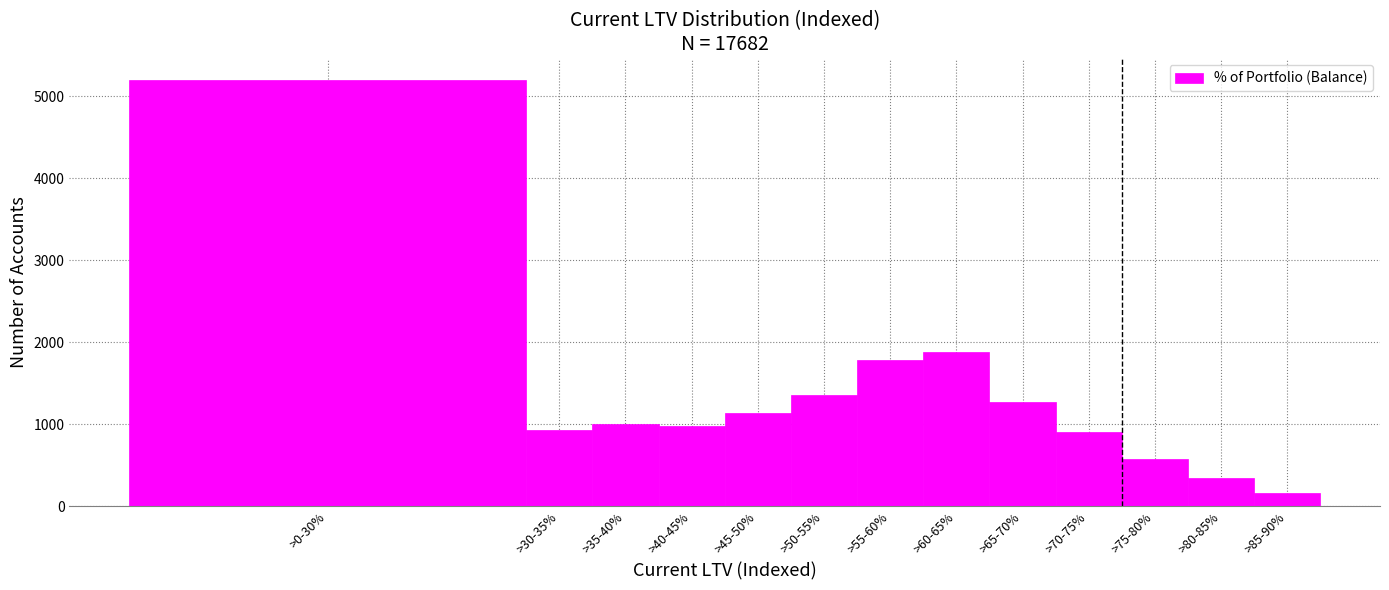

What is the average value?

1348